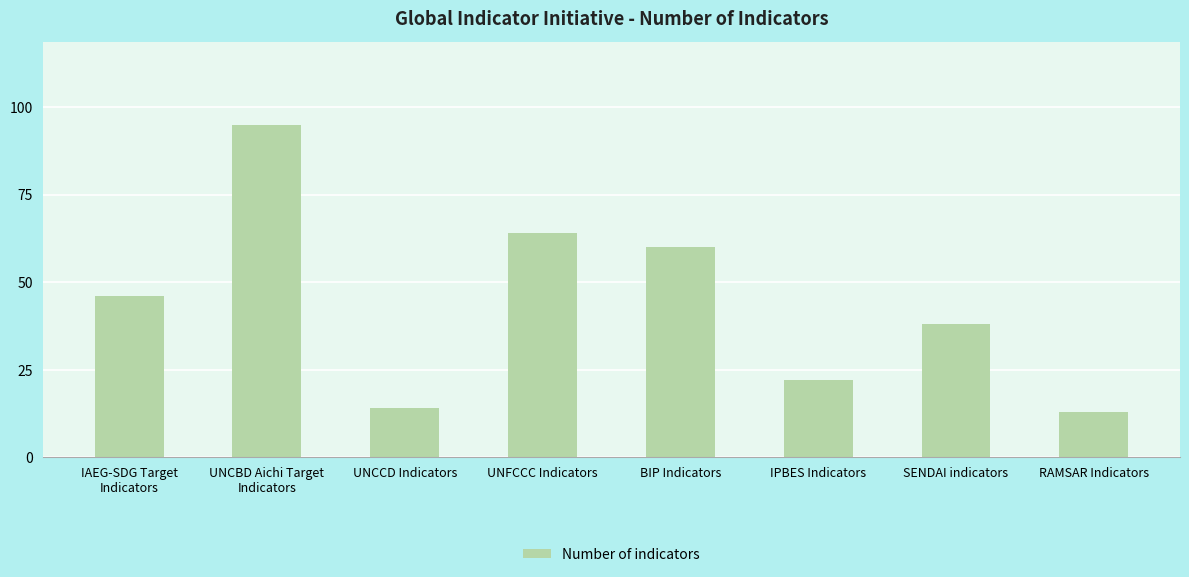

What is the greatest value displayed?

95